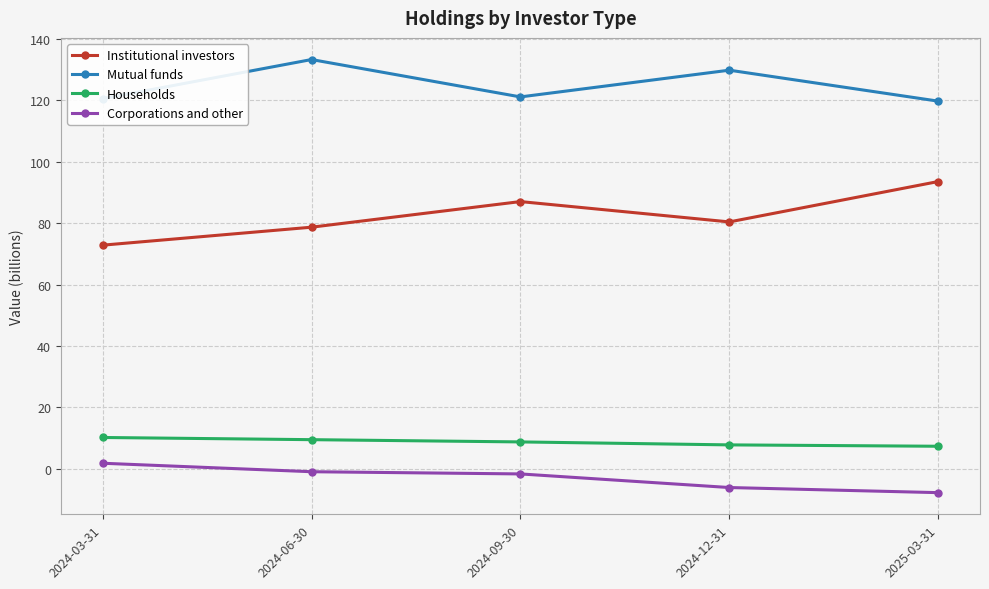

What value does the Mutual funds series have at 2025-03-31?

119.8